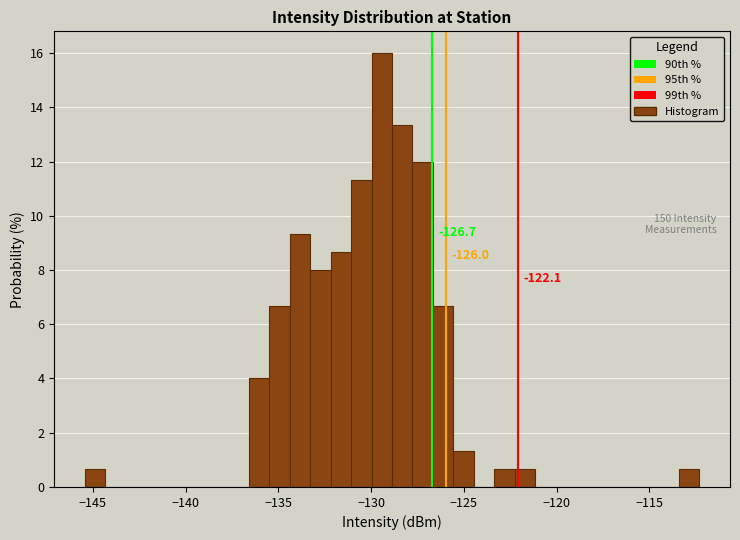

Around what value on the x-axis is the tallest bar? Give the approximate position of its centre, as read against the axis.

-129.5